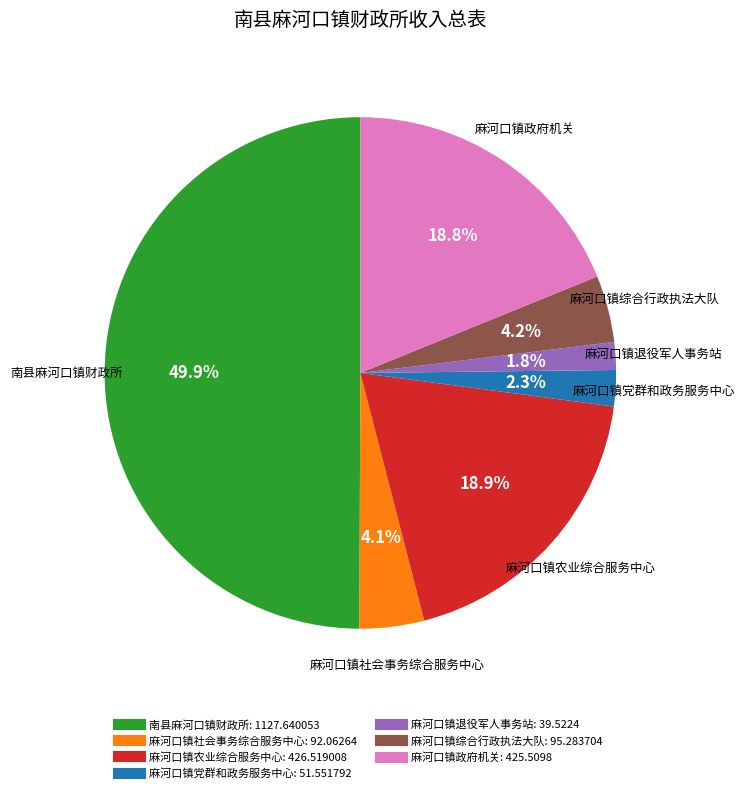

Is 麻河口镇退役军人事务站 the majority of the pie?

No